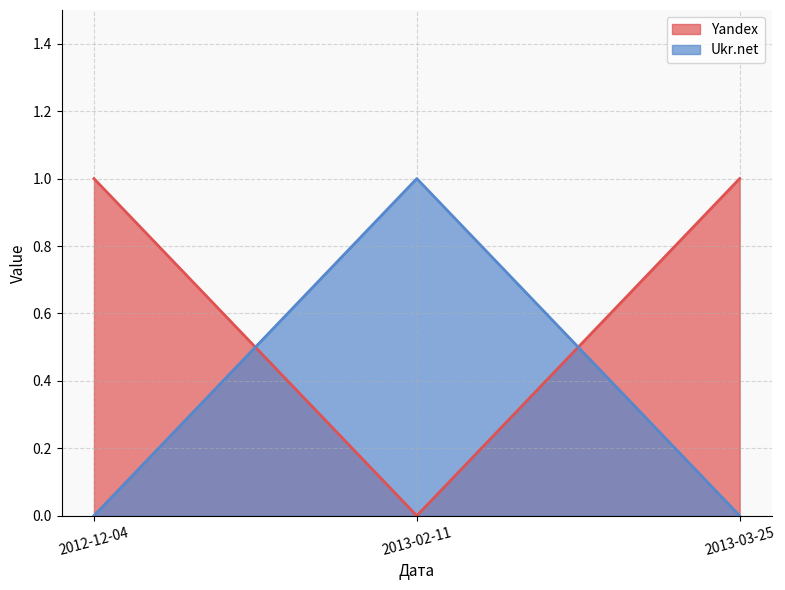

The Ukr.net series shows -1 at 2012-12-04. True or false?

False